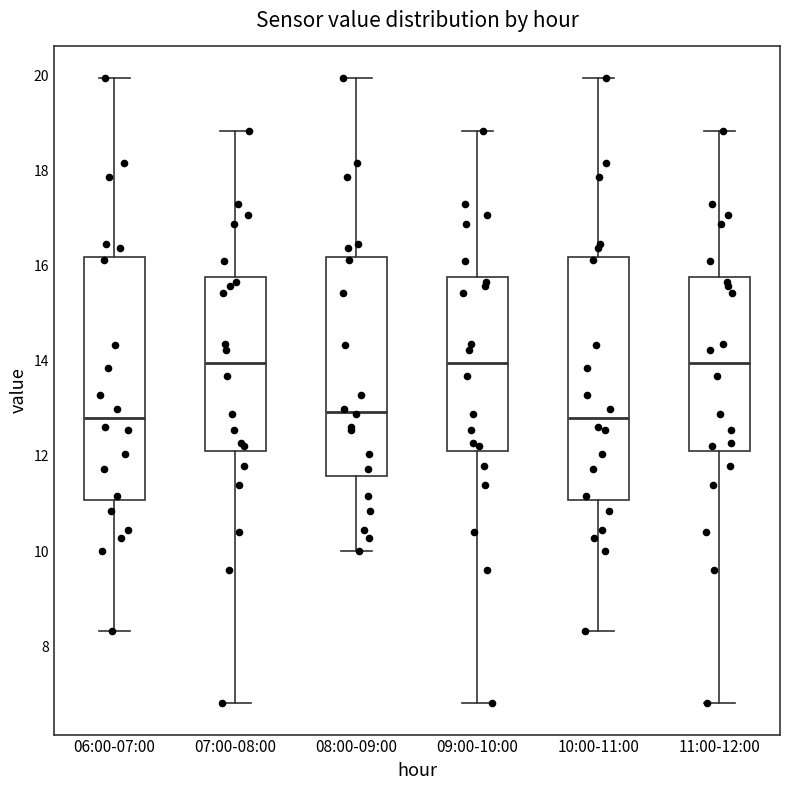

Where does the lower whisker of the box for 08:00-09:00 end on the y-axis? The values are not printed on the chart, so give them approximately, as read against the axis.

10.0